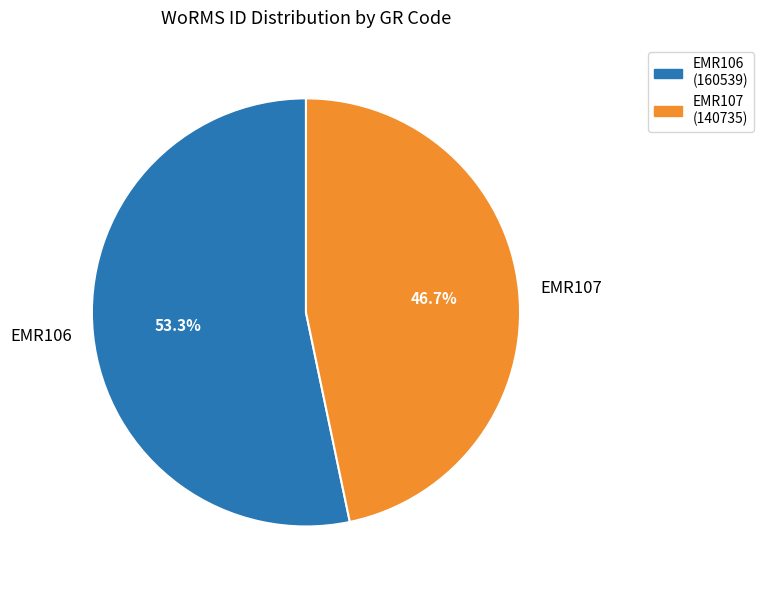

Is it true that EMR106 is 59% of the pie?

False